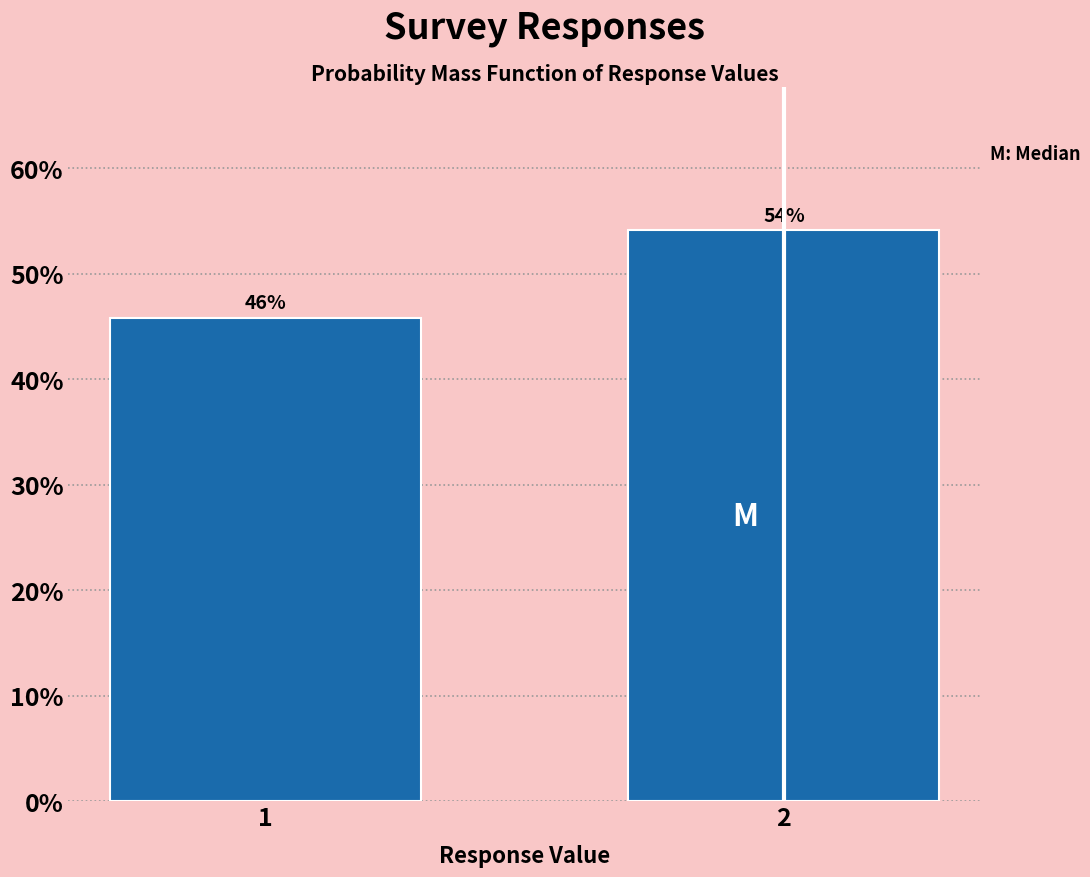

The chart shows a value of 45.8 at 1. True or false?

True